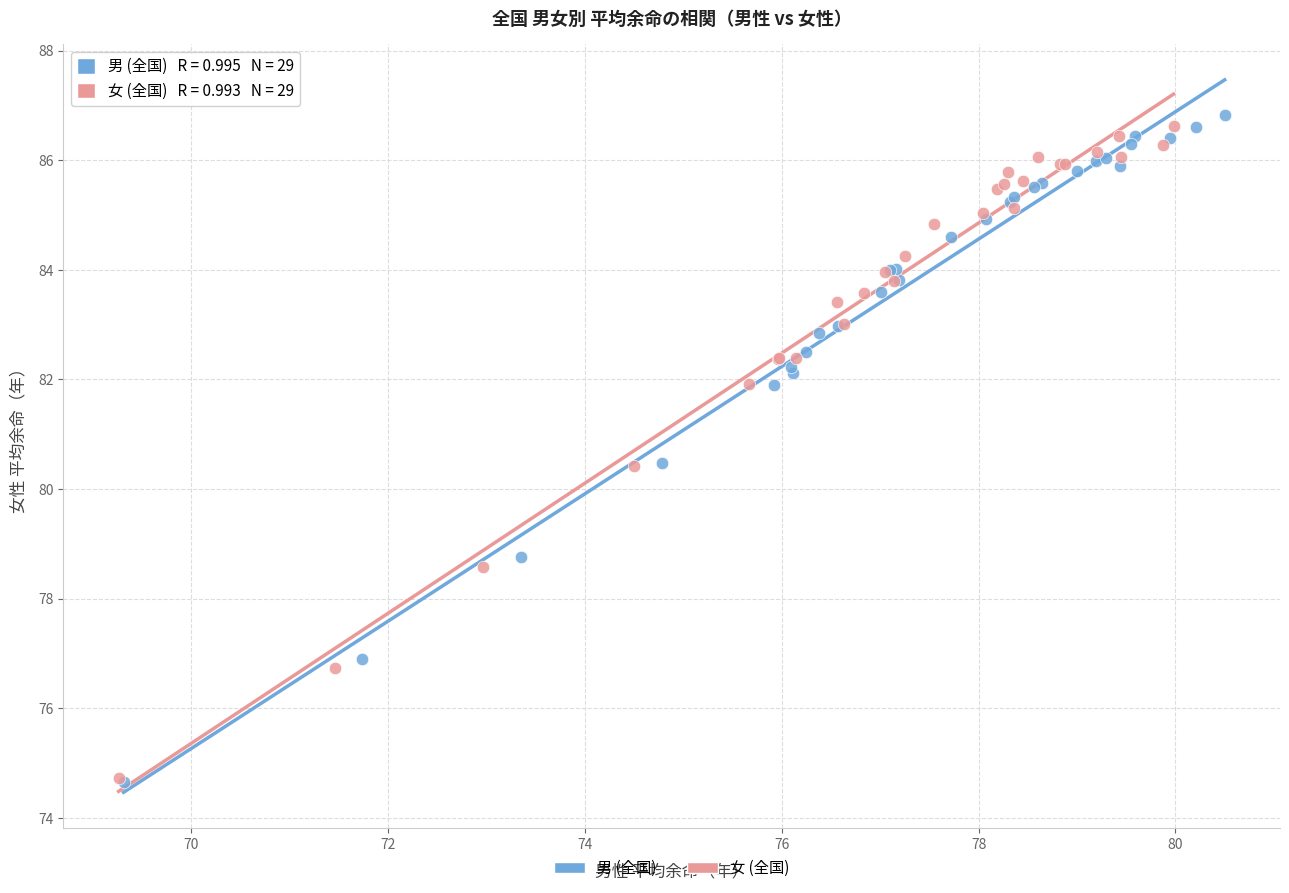

Which series has the largest Y range (max minus min)?

男 (全国)